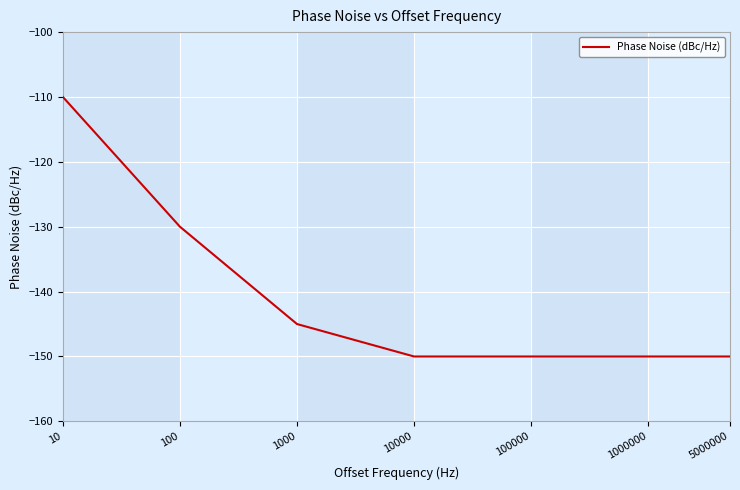

What is the difference between the second highest and minimum values?

20